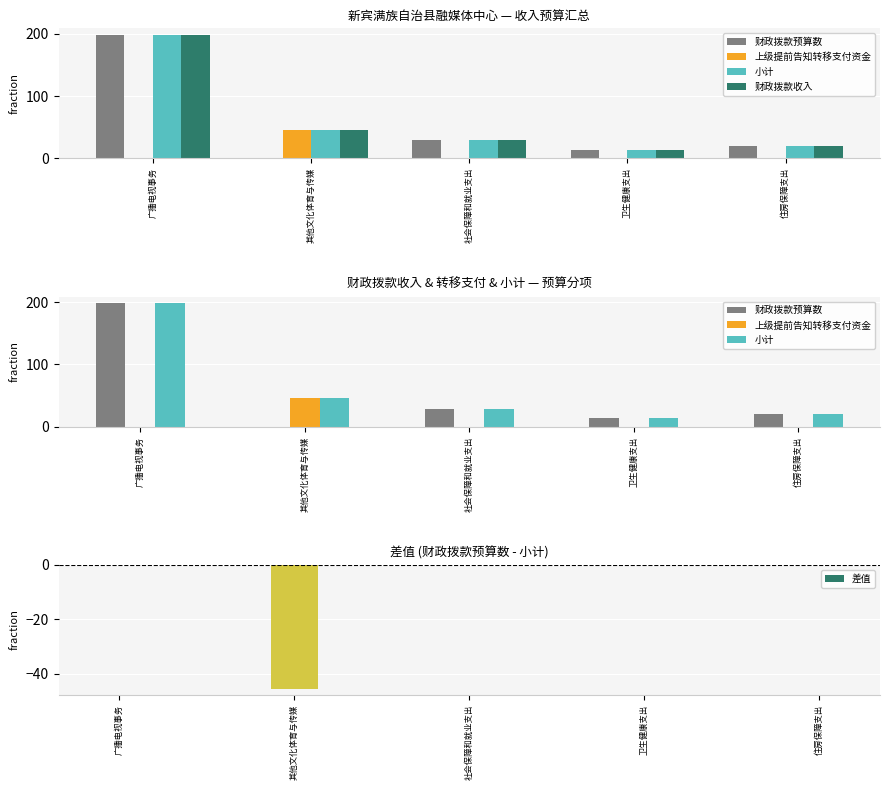

Which category has the lowest value in the 小计 series?

卫生健康支出